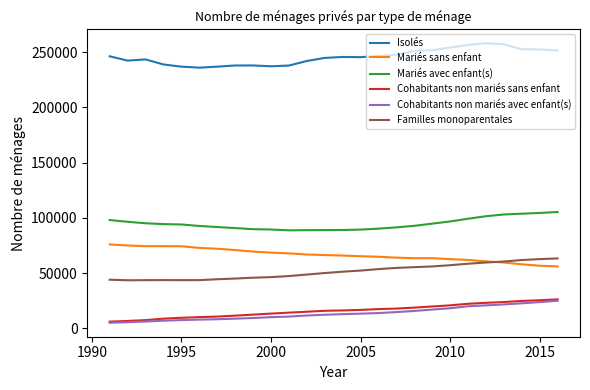

What is the maximum value shown in the chart?

258055